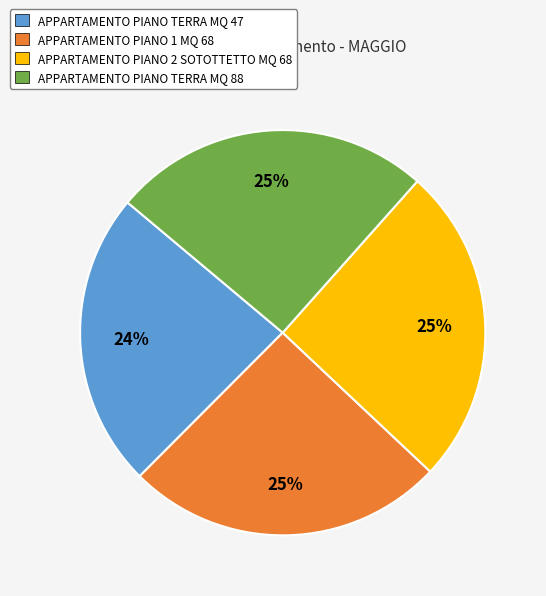

True or false: APPARTAMENTO PIANO TERRA MQ 47 accounts for 24% of the total.

True